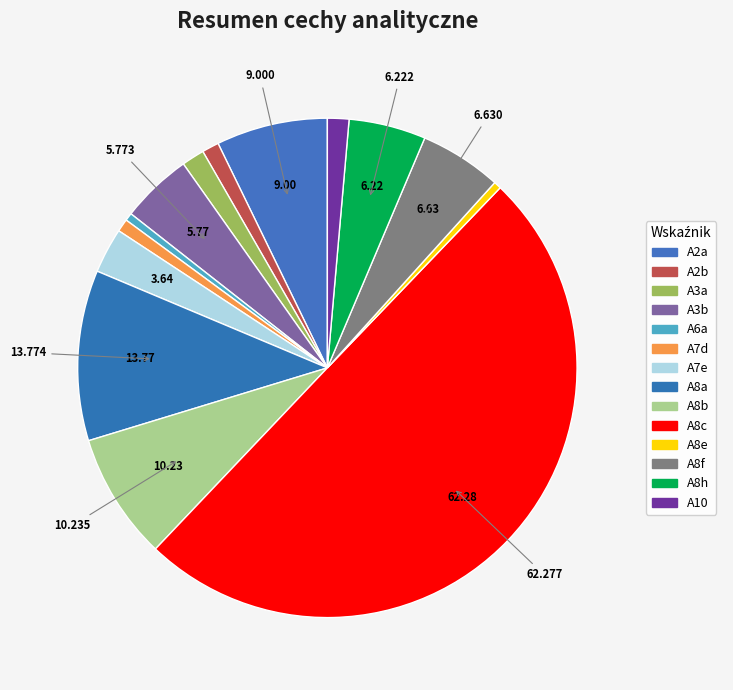

To the nearest percent, what is the combined percentage of A6a and A8f?

6%